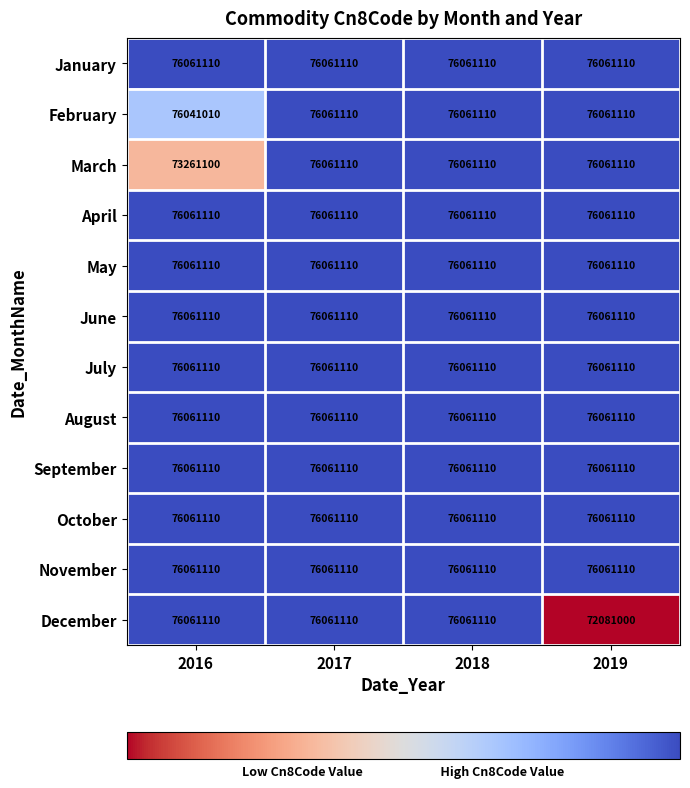

Between 2016 and 2019, which series saw the biggest shift?

December